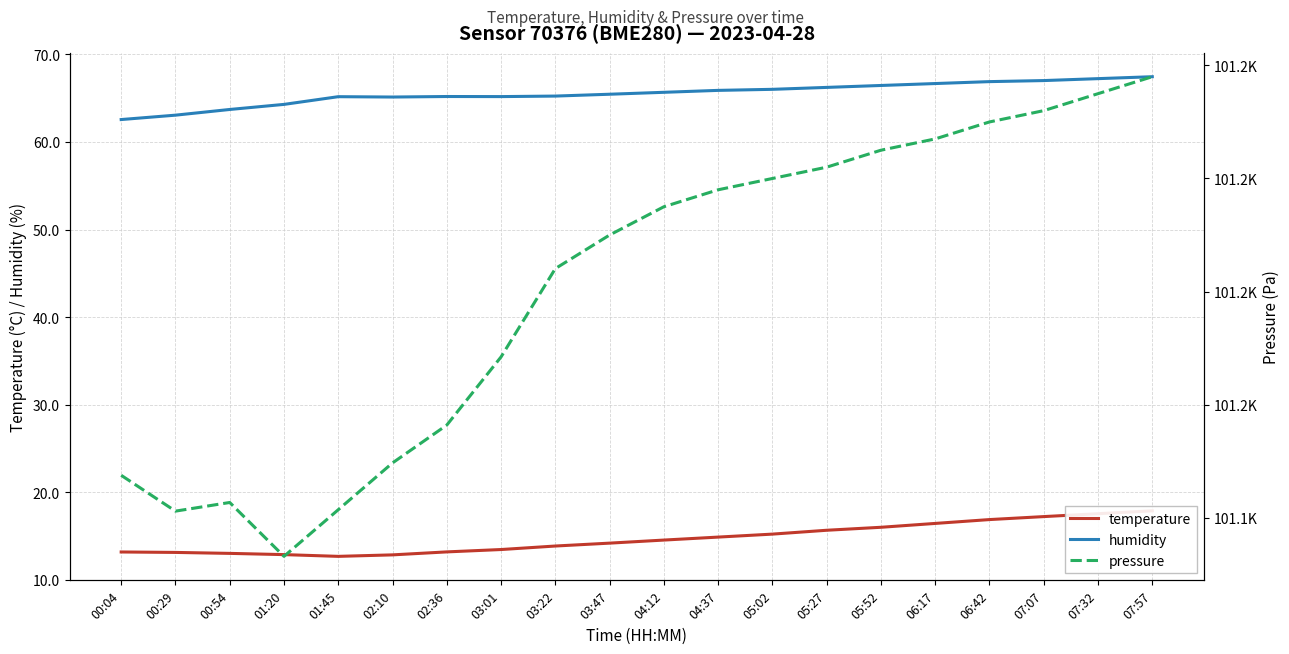

Which has a higher value, 06:42 or 00:29?

06:42